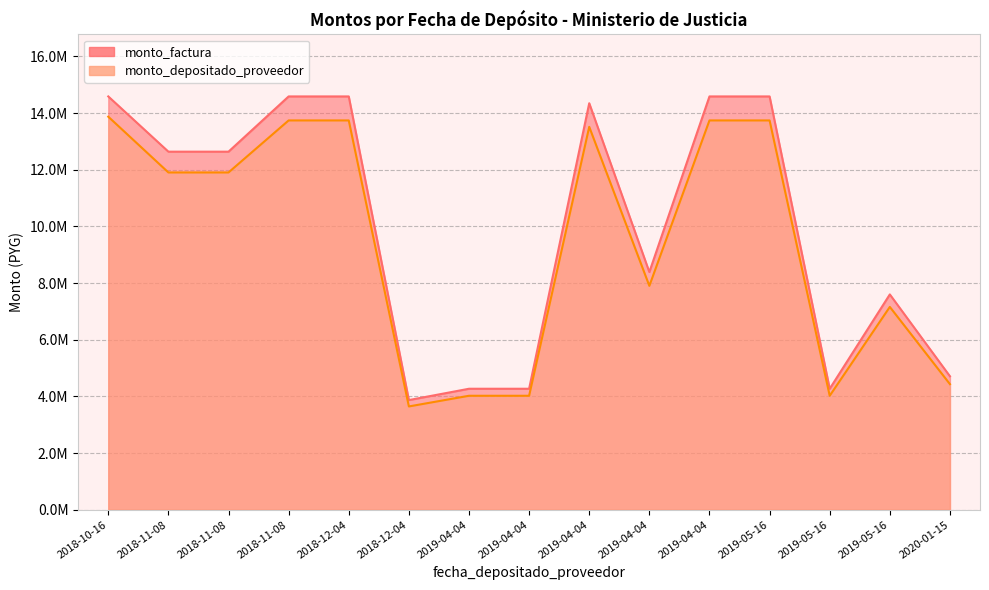

True or false: monto_depositado_proveedor has a value of 4022029 at 2019-04-04.

True